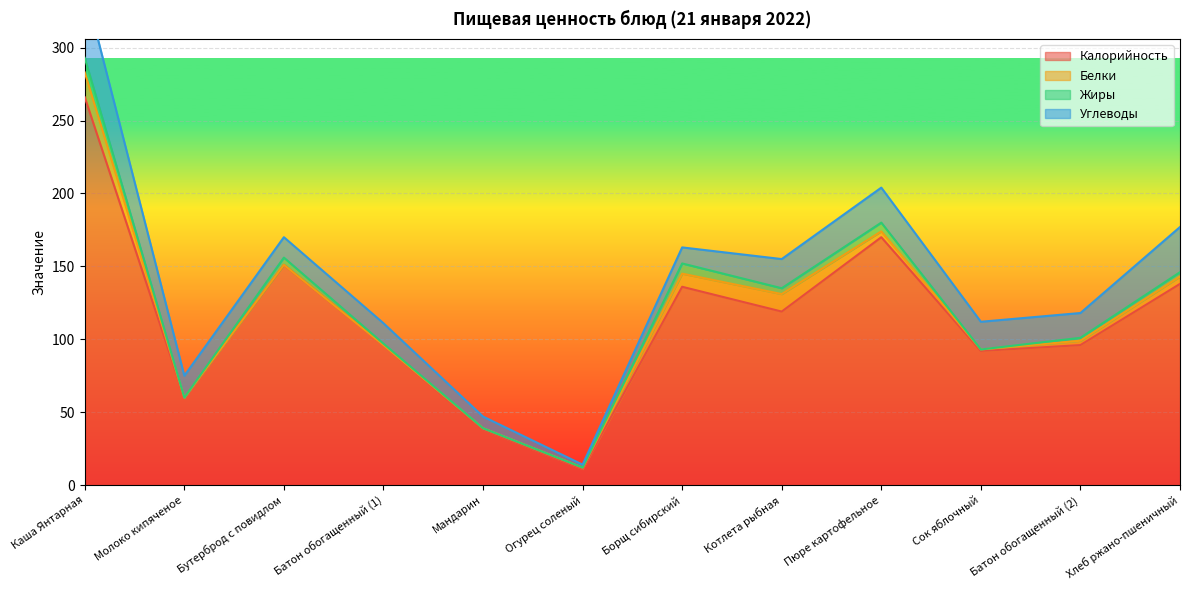

At which category does Углеводы reach its first local valley?

Огурец соленый